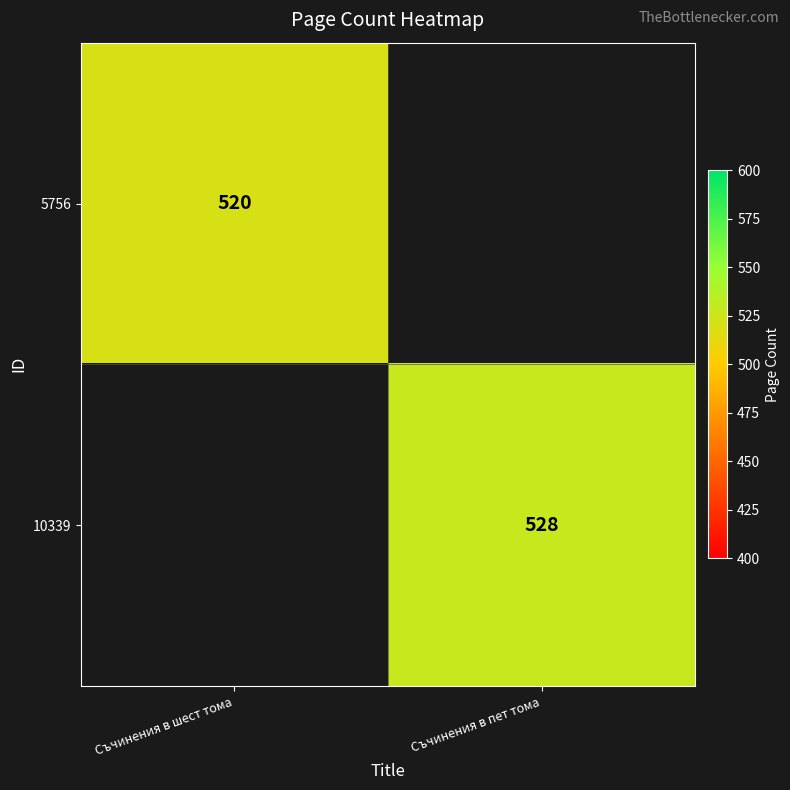

True or false: 10339 has a value of 528 at Съчинения в пет тома.

True